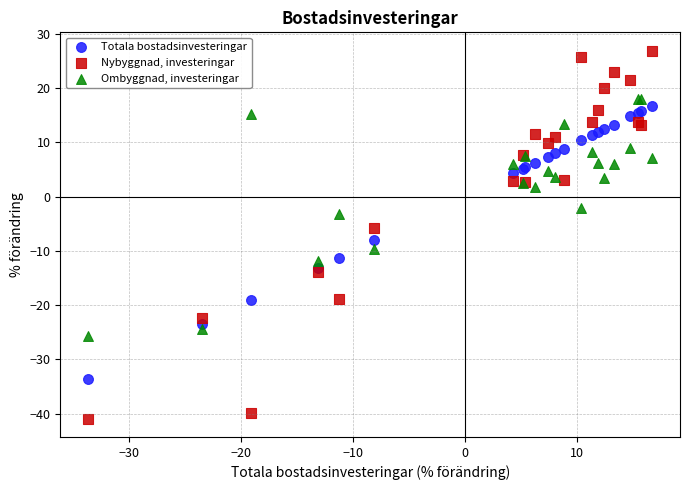

Which series reaches the minimum Y coordinate?

Nybyggnad, investeringar